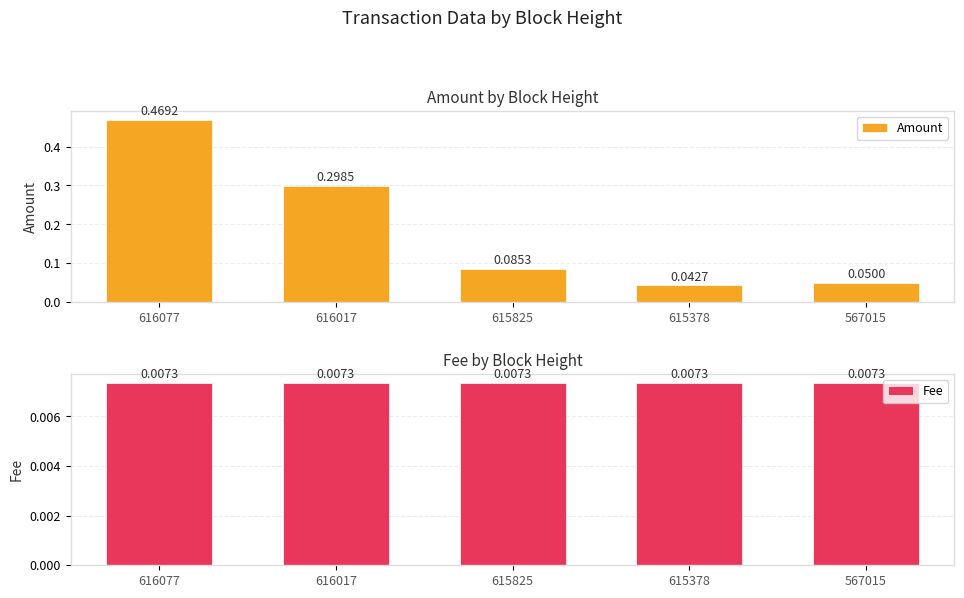

List the labels in order of Amount value, smallest first.

615378, 567015, 615825, 616017, 616077